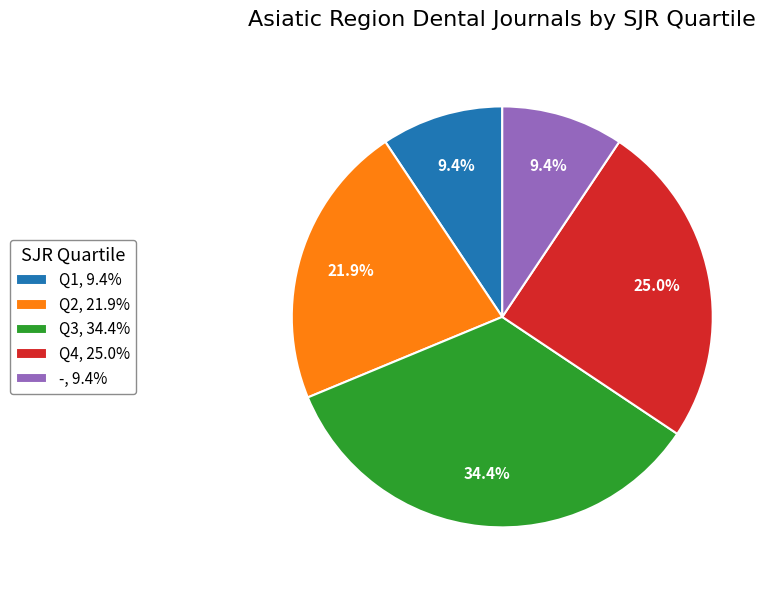

Between Q3 and Q2, which is larger?

Q3